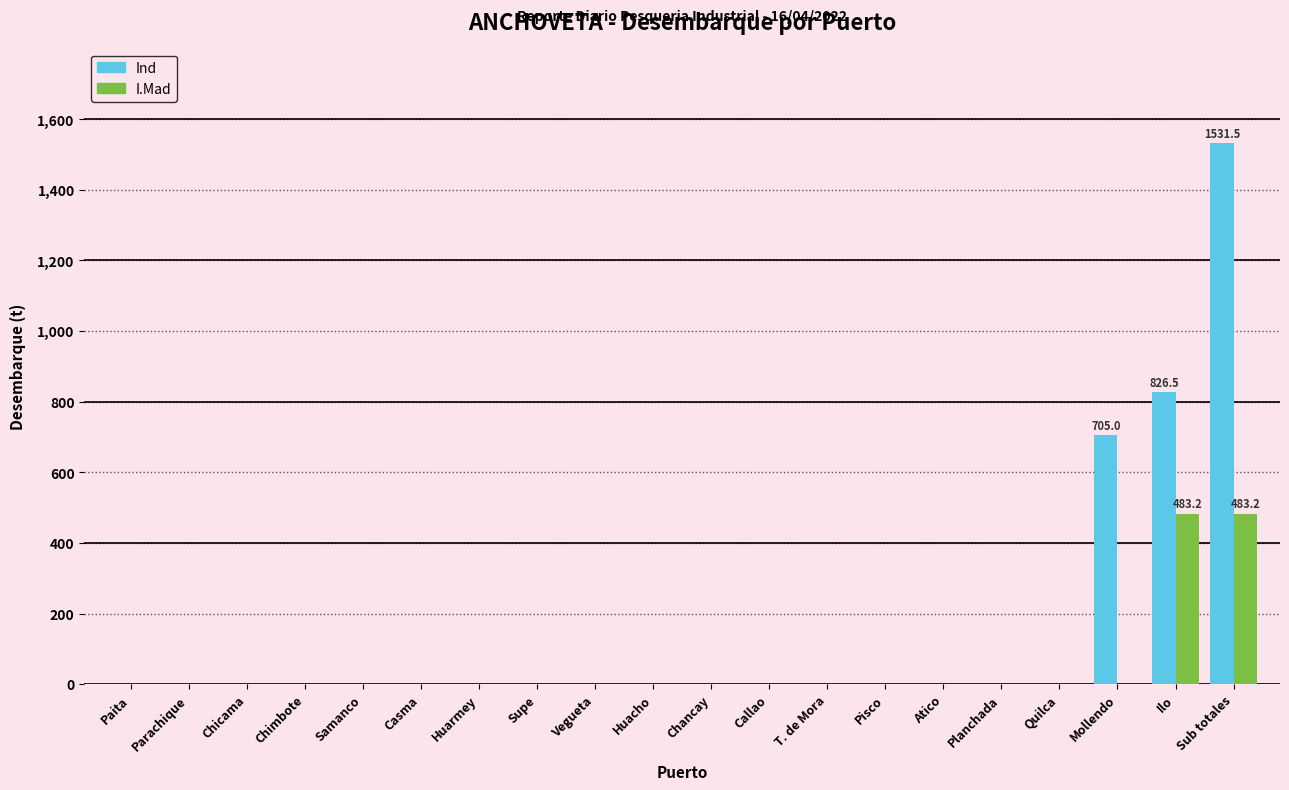

At which label is Ind closest to 765?

Mollendo